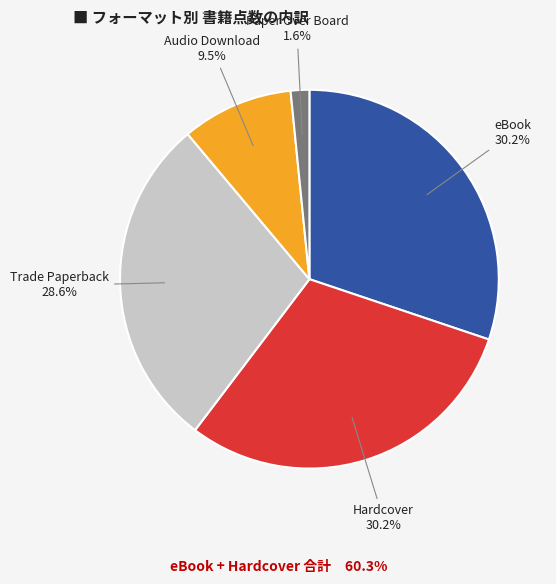

Between Audio Download and eBook, which is larger?

eBook